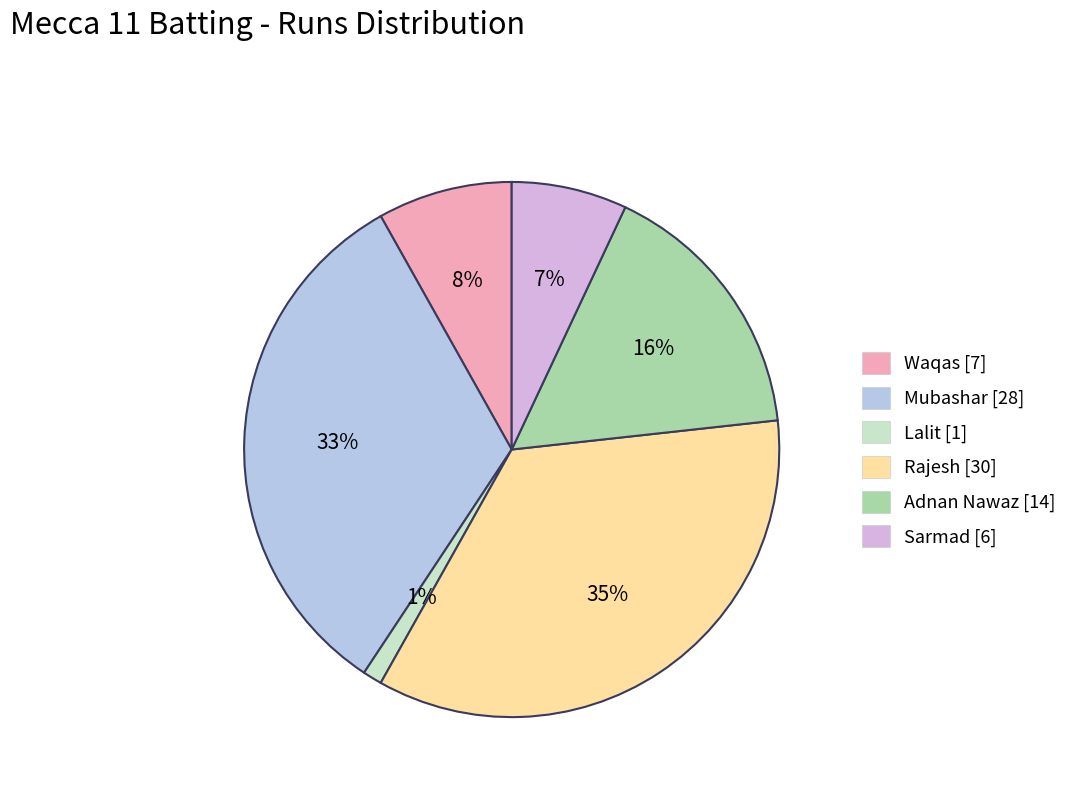

True or false: Adnan Nawaz accounts for 4% of the total.

False